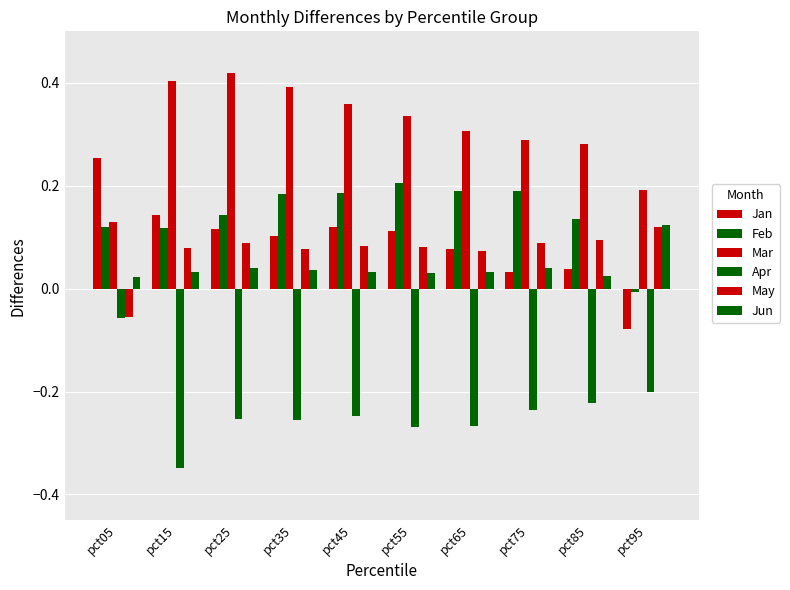

At which label is Apr closest to 0?

pct05